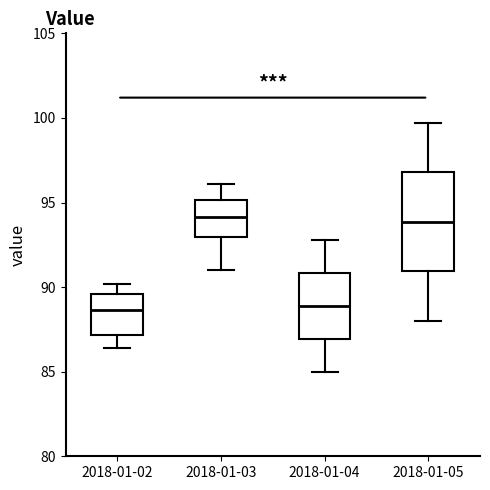

Reading left to right, transcribe this box plot: for each box, give where its median line is, the range the box spans, and where its two whiskers end, as read against the y-axis. The values are not printed on the chart, so give them approximately, as read against the axis.

2018-01-02: median 88.5, box 87.0 to 89.5, whiskers 86.5 to 90.0
2018-01-03: median 94.0, box 93.0 to 95.0, whiskers 91.0 to 96.0
2018-01-04: median 89.0, box 87.0 to 91.0, whiskers 85.0 to 93.0
2018-01-05: median 94.0, box 91.0 to 97.0, whiskers 88.0 to 99.5